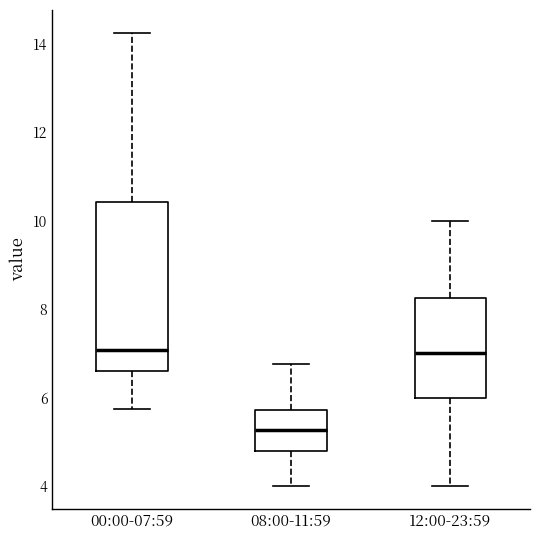

Which box has the lowest median line?

08:00-11:59